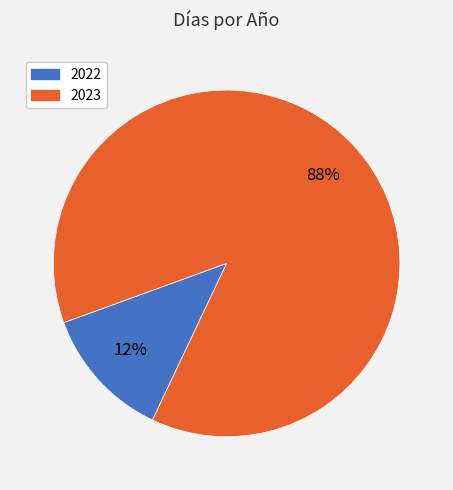

Between 2023 and 2022, which is larger?

2023